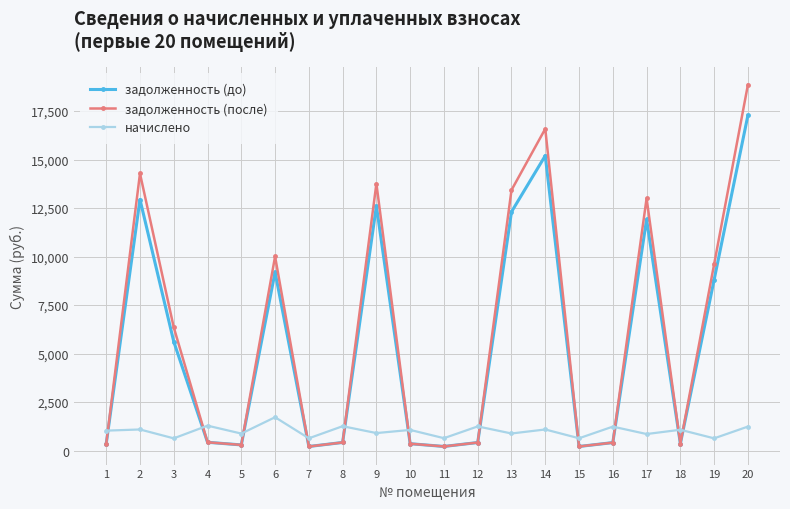

How many lines are shown in the chart?

3